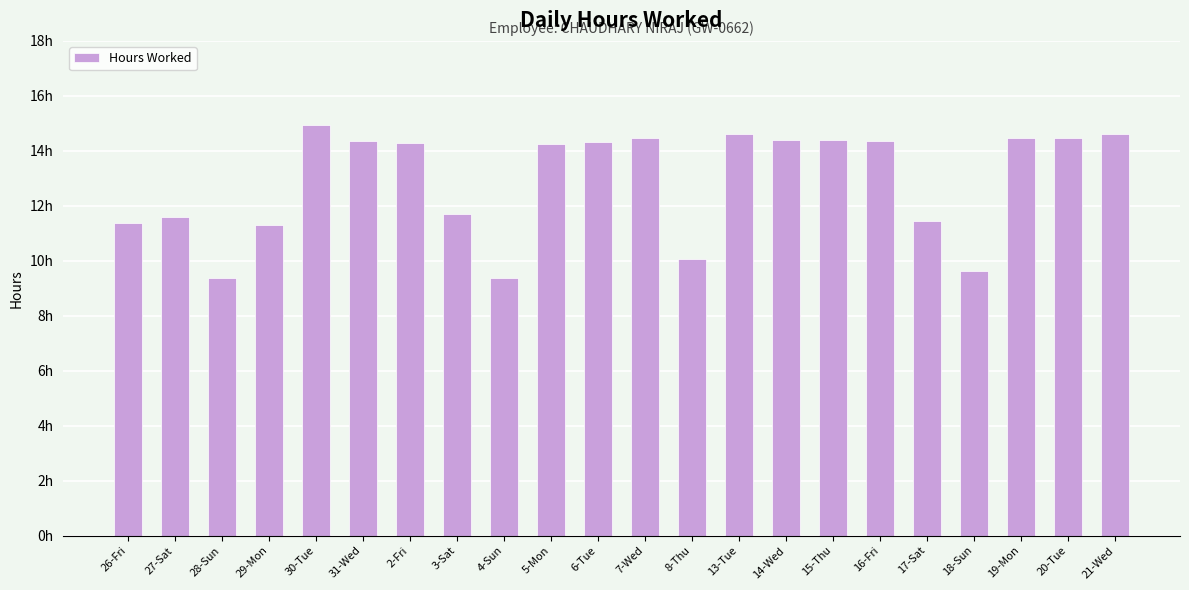

What is the ratio of the value at 17-Sat to the value at 20-Tue?

0.8